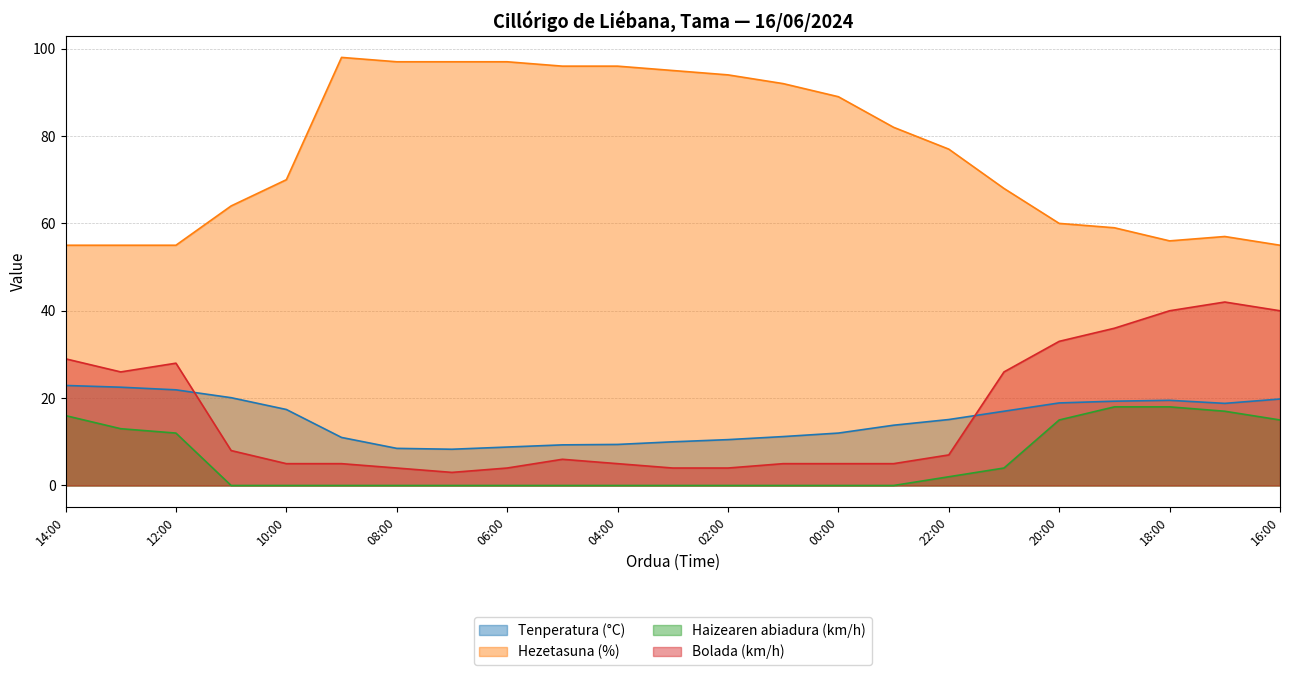

True or false: Hezetasuna (%) has more than 2 points higher than both neighbors.

False